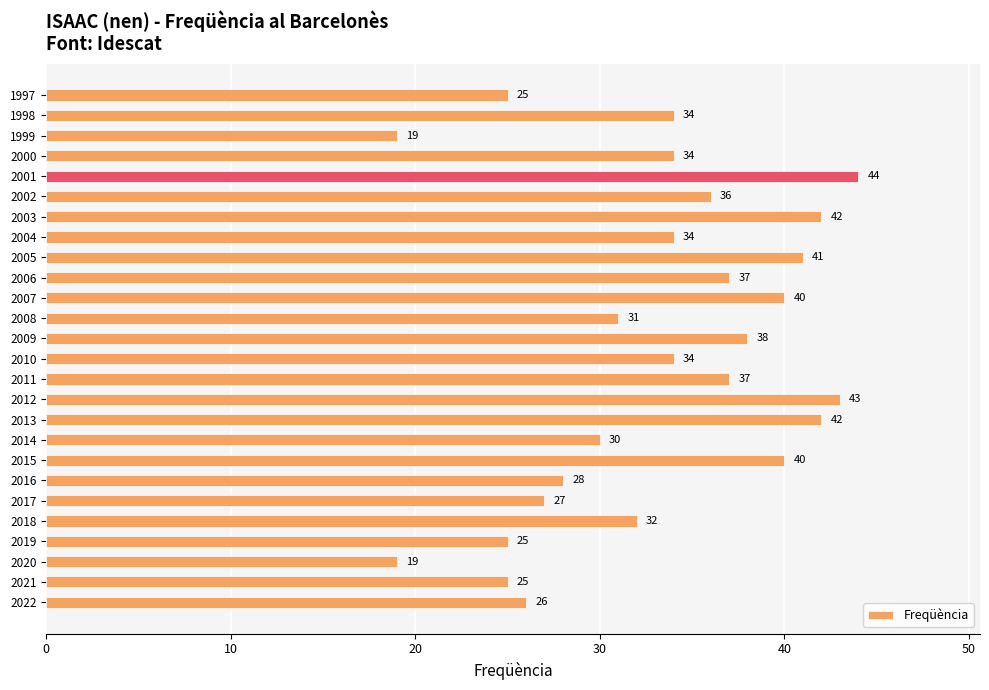

The chart shows a value of 40 at 2007. True or false?

True